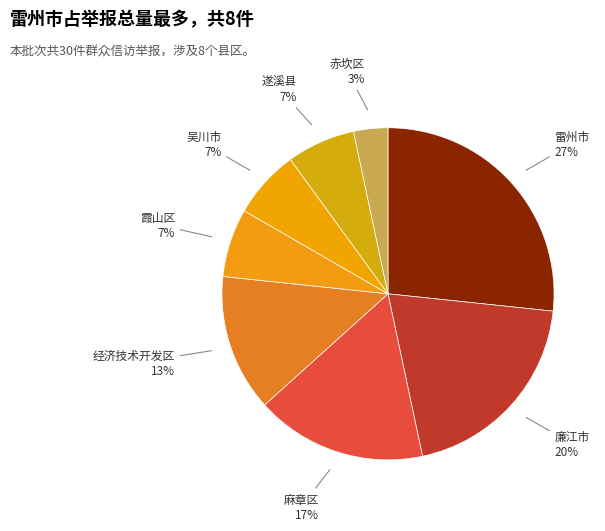

What is the largest slice in the pie chart?

雷州市